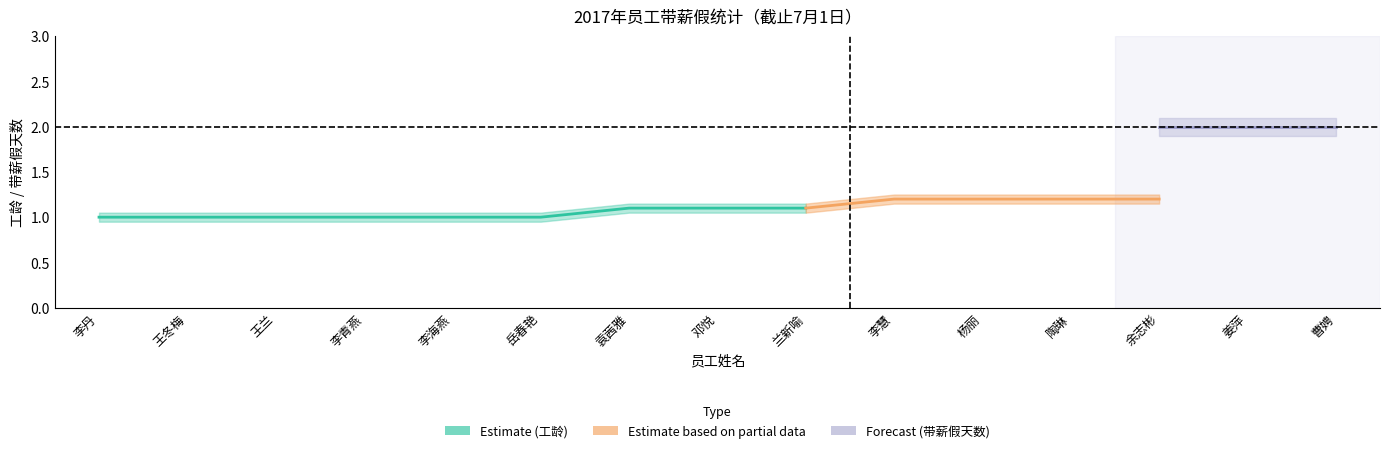

What is the sum of all 工龄 (years) values?

16.6